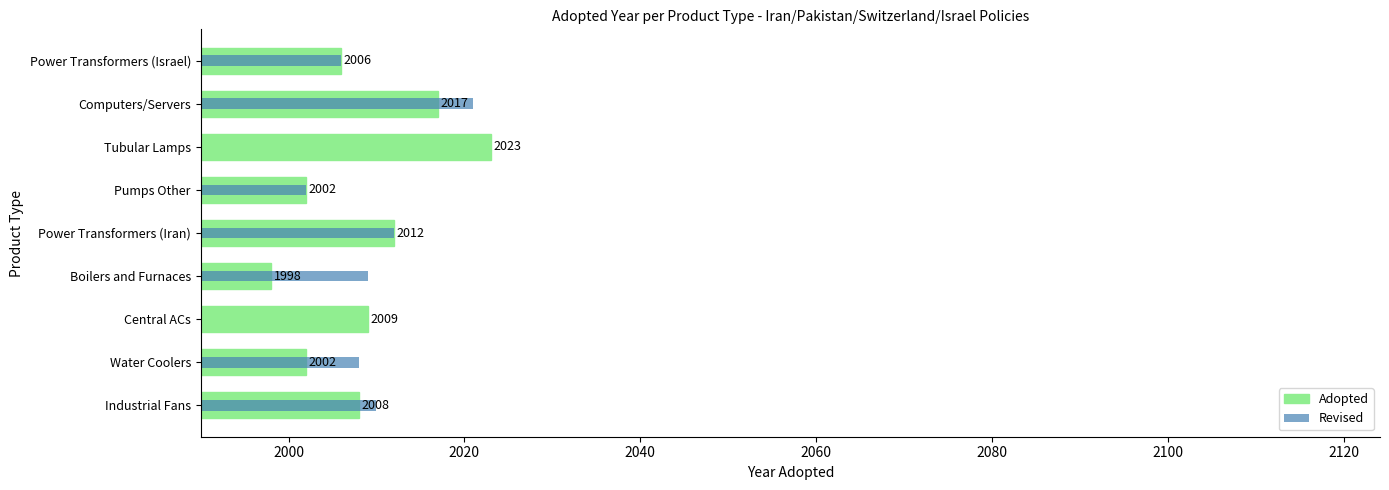

What is the sum of the values at Water Coolers and Central ACs?

4011